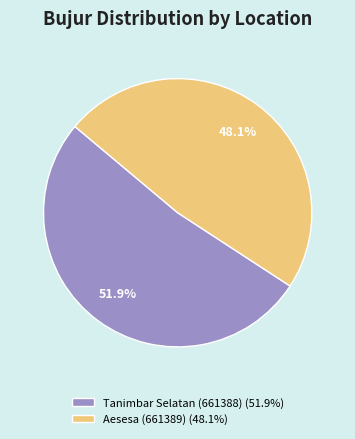

What is the smallest slice in the pie chart?

Aesesa (661389)